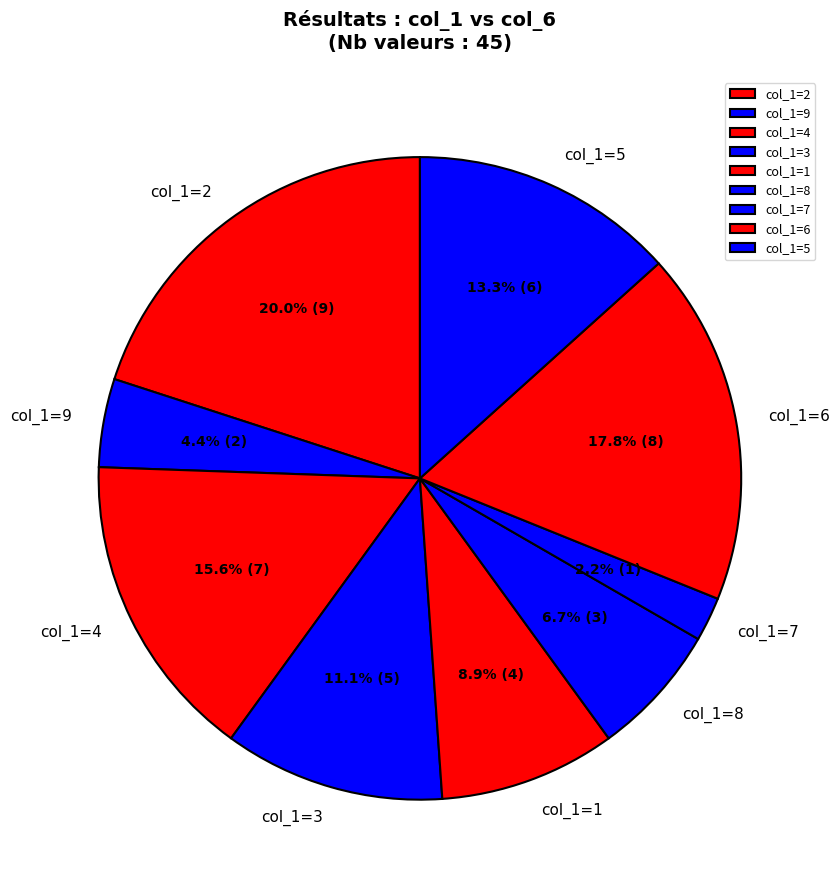

How much of the chart is everything except col_1=4?

84.4%